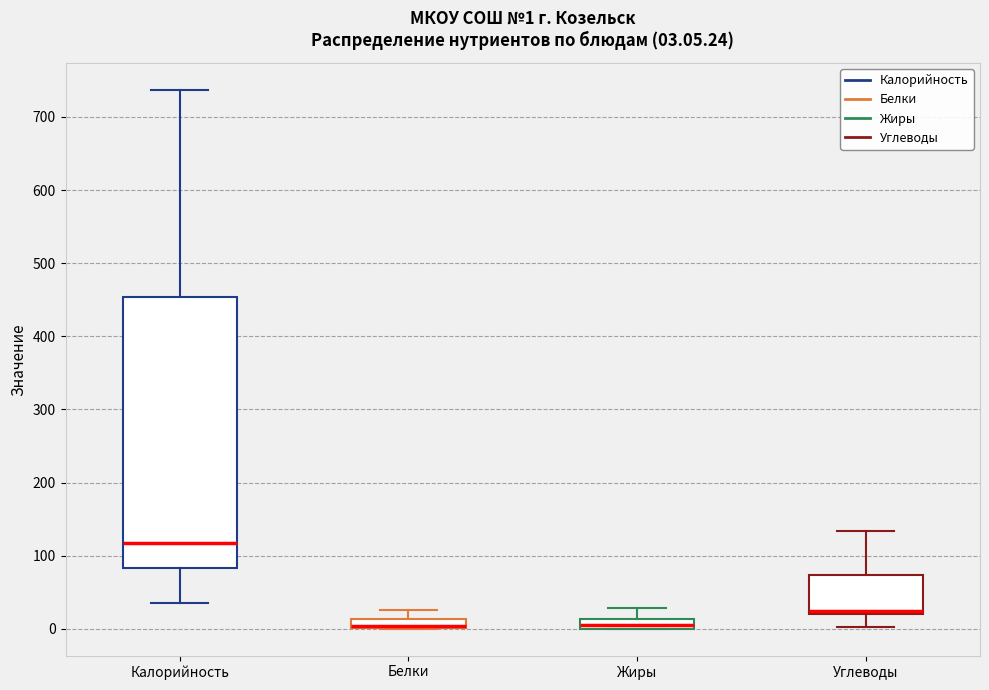

Comparing the boxes themselves (not the whiskers), which one is the tallest?

Калорийность